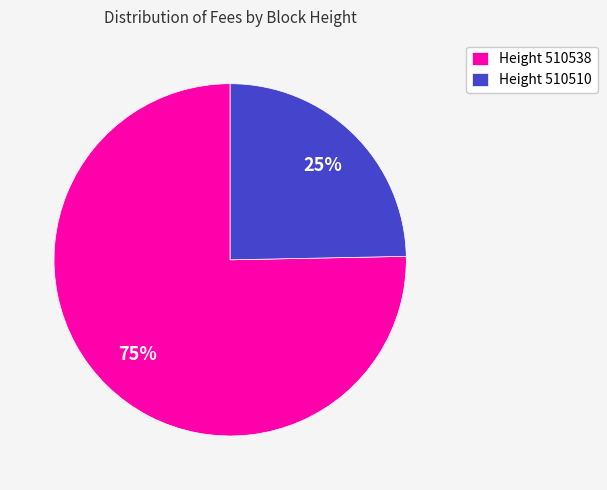

How many slices are in this pie chart?

2